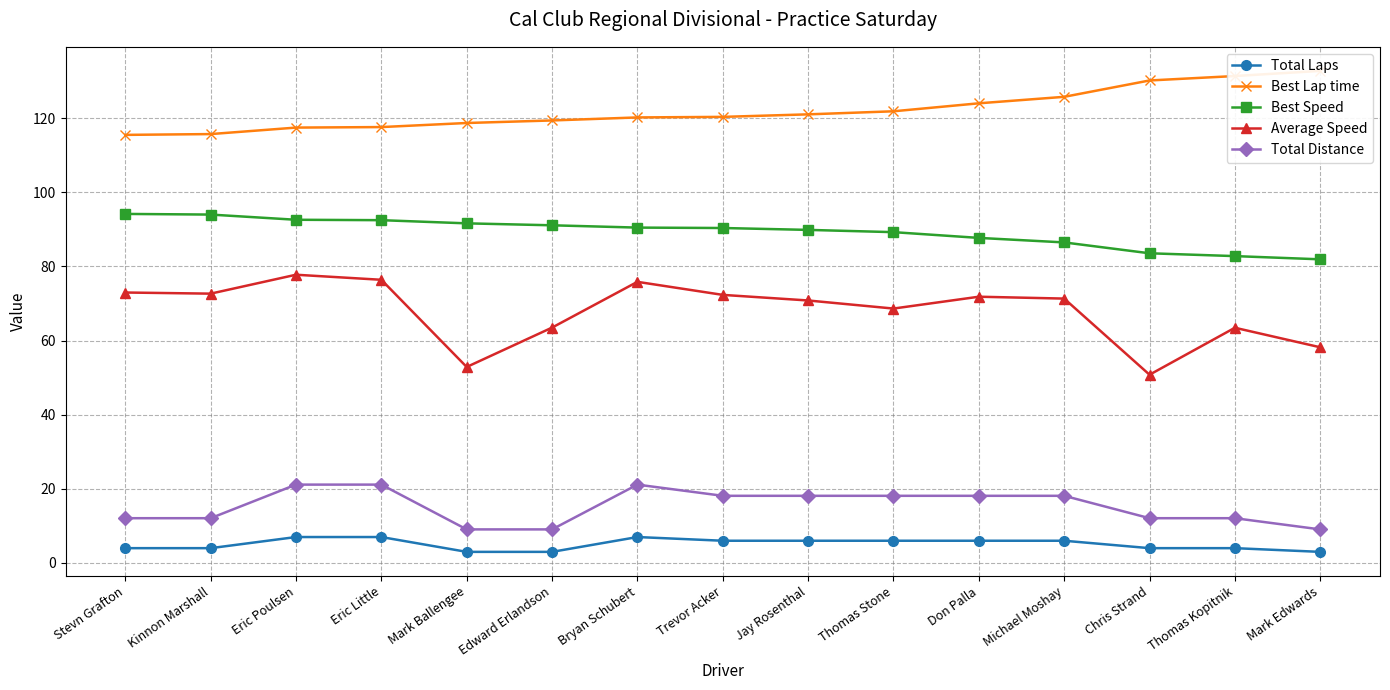

The value of Best Lap time at Kinnon Marshall is 77.5. True or false?

False